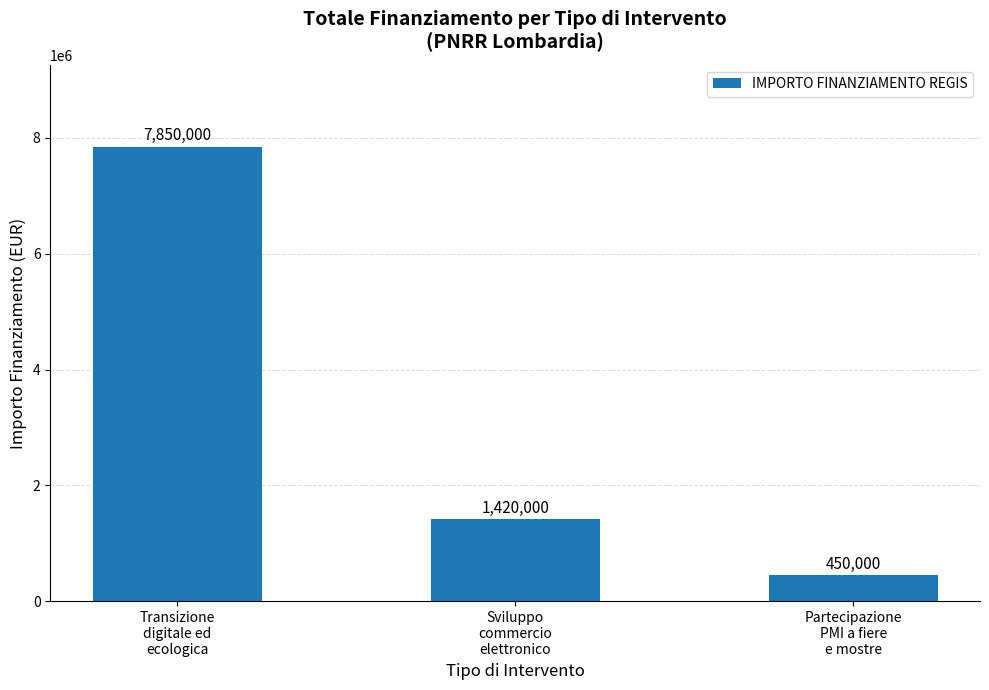

What is the minimum value shown in the chart?

450000